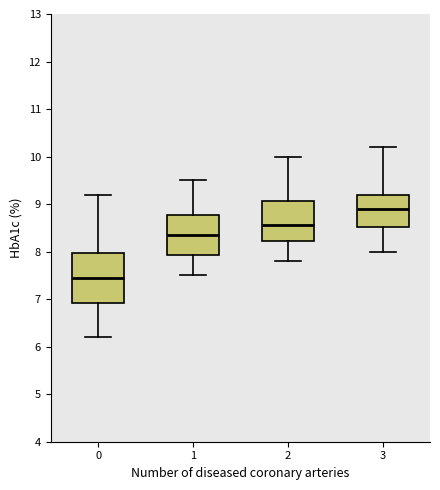

Comparing the boxes themselves (not the whiskers), which one is the tallest?

0